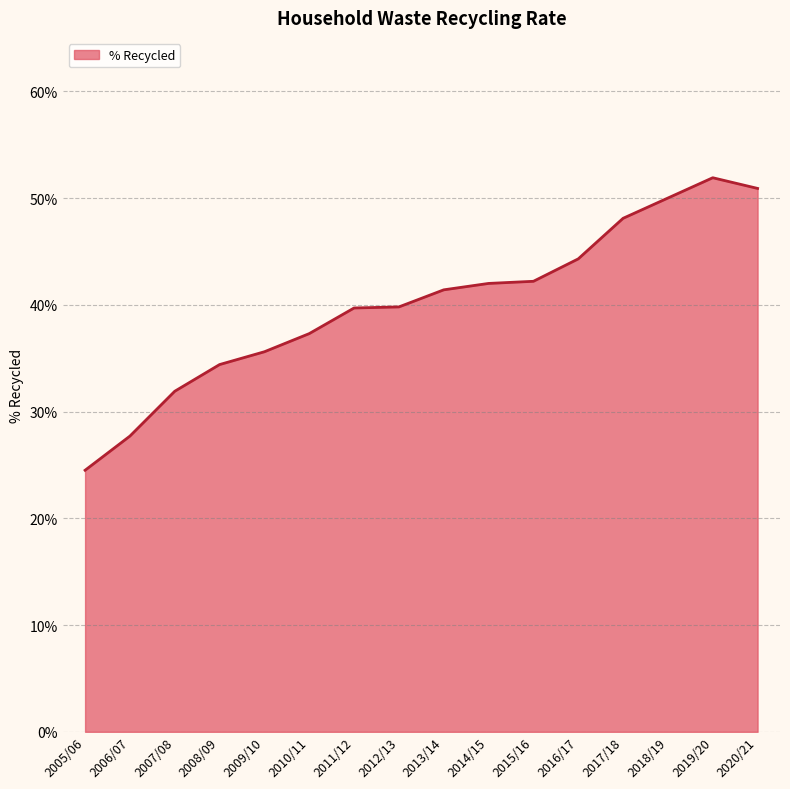

True or false: the data shows 0.6 at 2011/12.

False